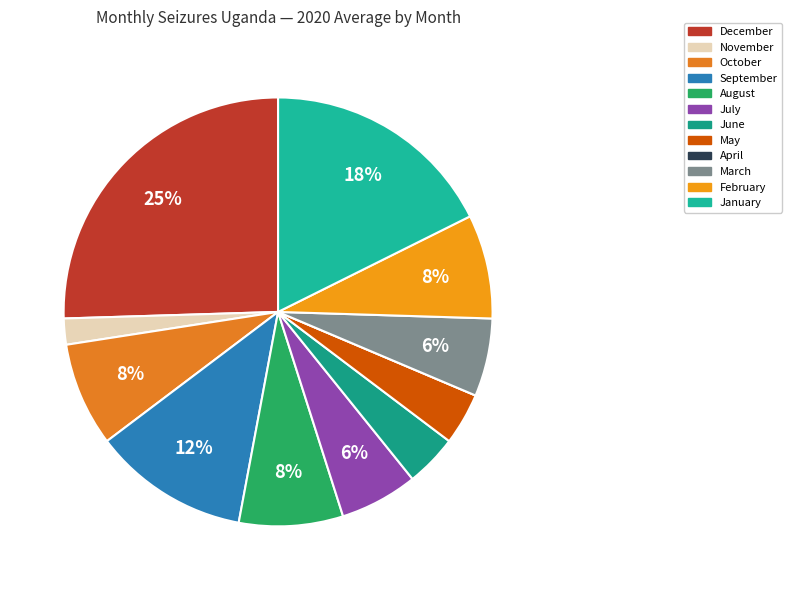

Rank the categories by value from highest to lowest.

December, January, September, October, August, February, July, March, June, May, November, April